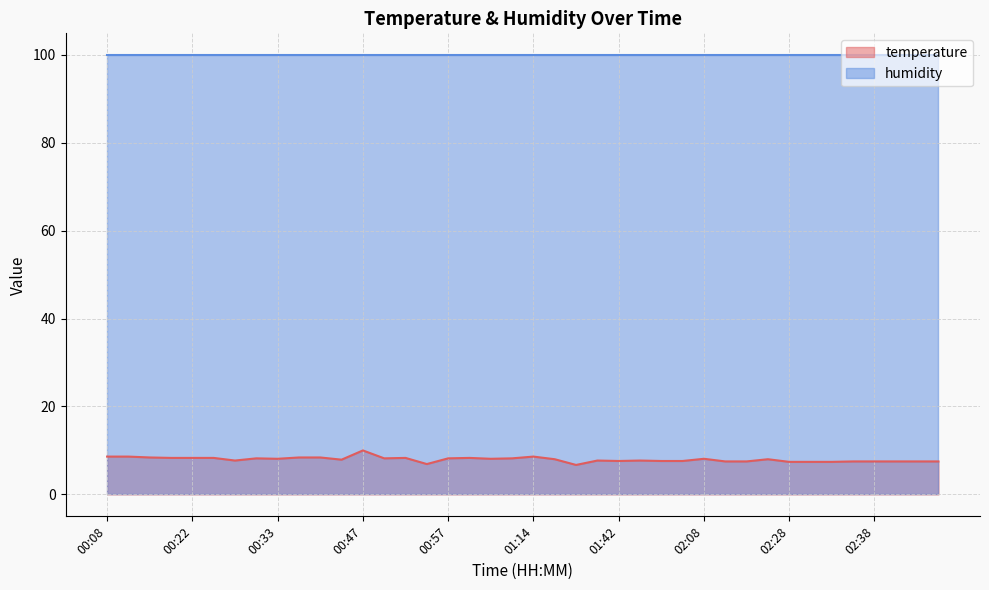

Rank the categories by value from lowest to highest.

01:37, 00:55, 02:28, 02:31, 02:33, 02:21, 02:23, 02:36, 02:38, 02:40, 02:43, 02:45, 01:42, 01:58, 02:05, 00:27, 01:40, 01:52, 00:45, 01:31, 02:26, 00:33, 01:02, 02:08, 00:30, 00:50, 00:57, 01:05, 00:19, 00:22, 00:24, 00:52, 01:00, 00:17, 00:39, 00:42, 00:08, 00:14, 01:14, 00:47